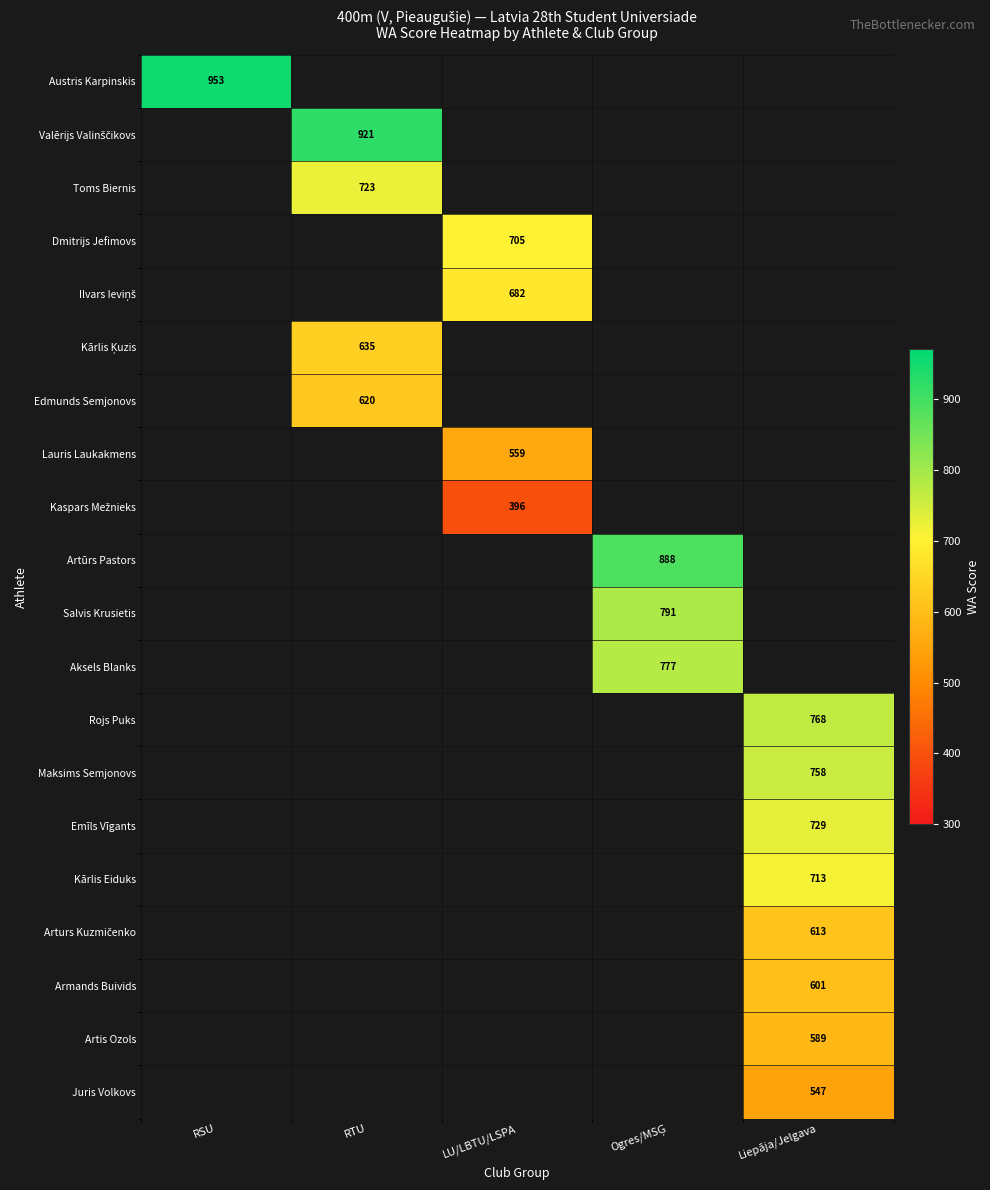

What is the smallest value displayed?

396.0